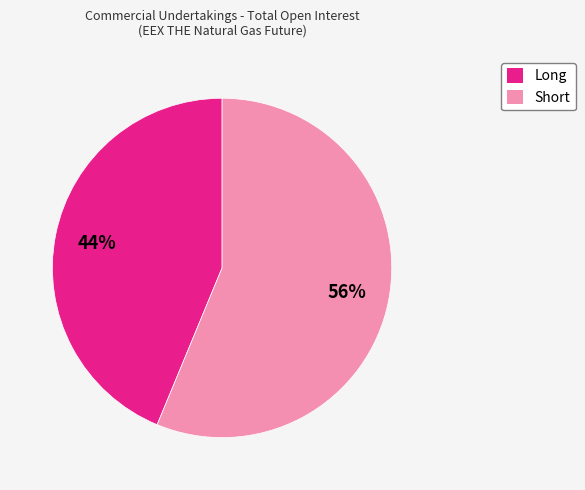

To the nearest percent, what is the average slice percentage?

50%